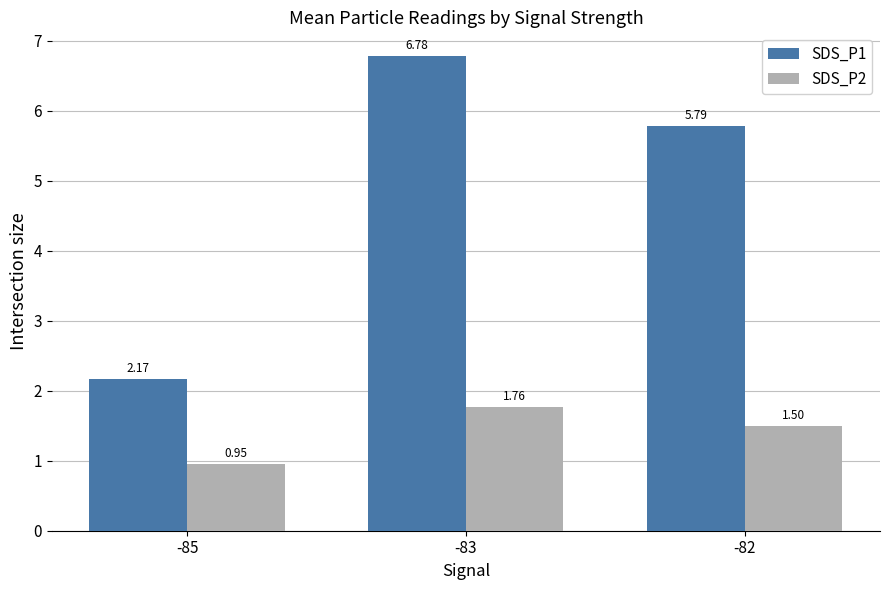

Between -85 and -83, which series saw the biggest shift?

SDS_P1